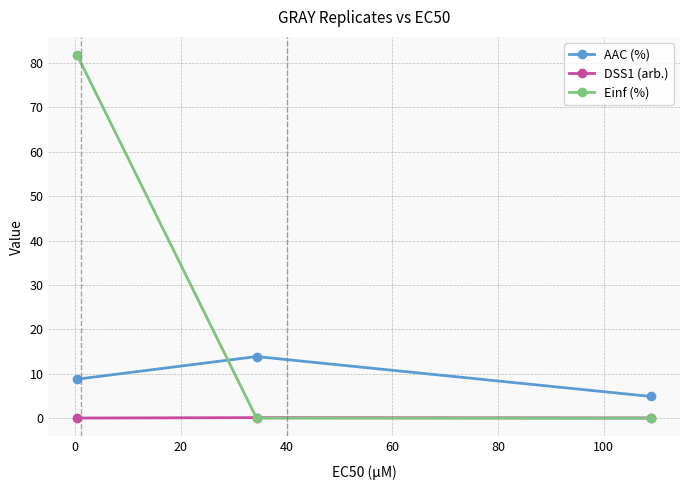

Which series has the largest range (max minus min)?

Einf (%)